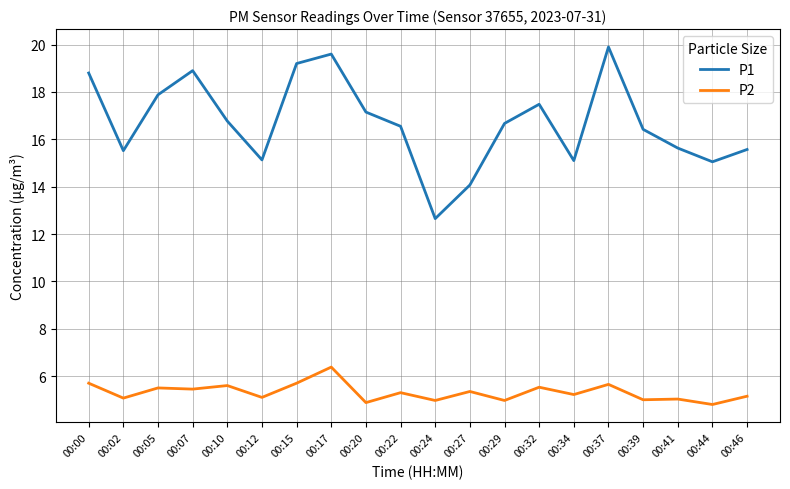

Is it true that P2 equals 5.2 at 00:46?

True